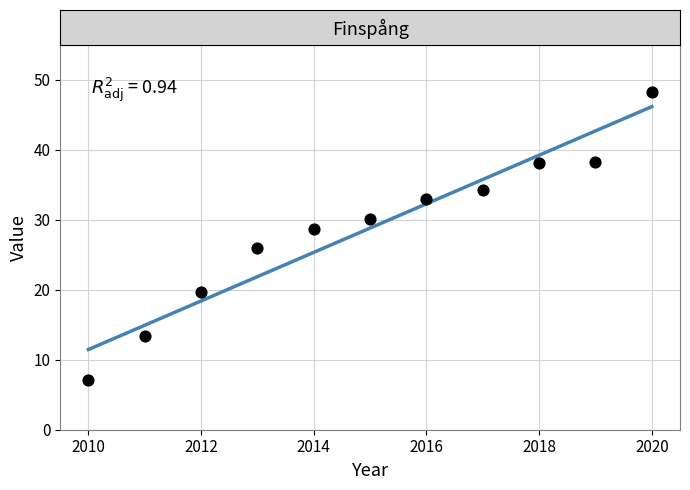

What Y value in the scatter plot is closest to 27?

26.0